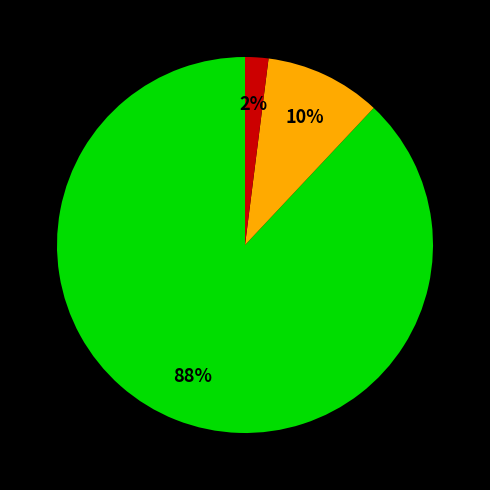

Count the number of slices in the pie.

3